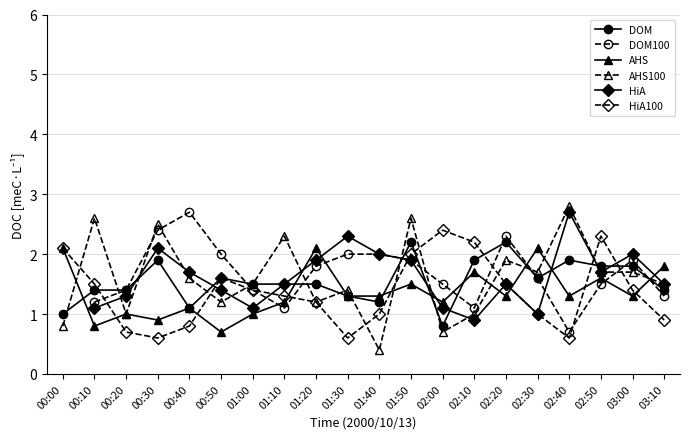

Between which two adjacent categories do AHS100 and HiA100 first intersect?

00:00 and 00:10